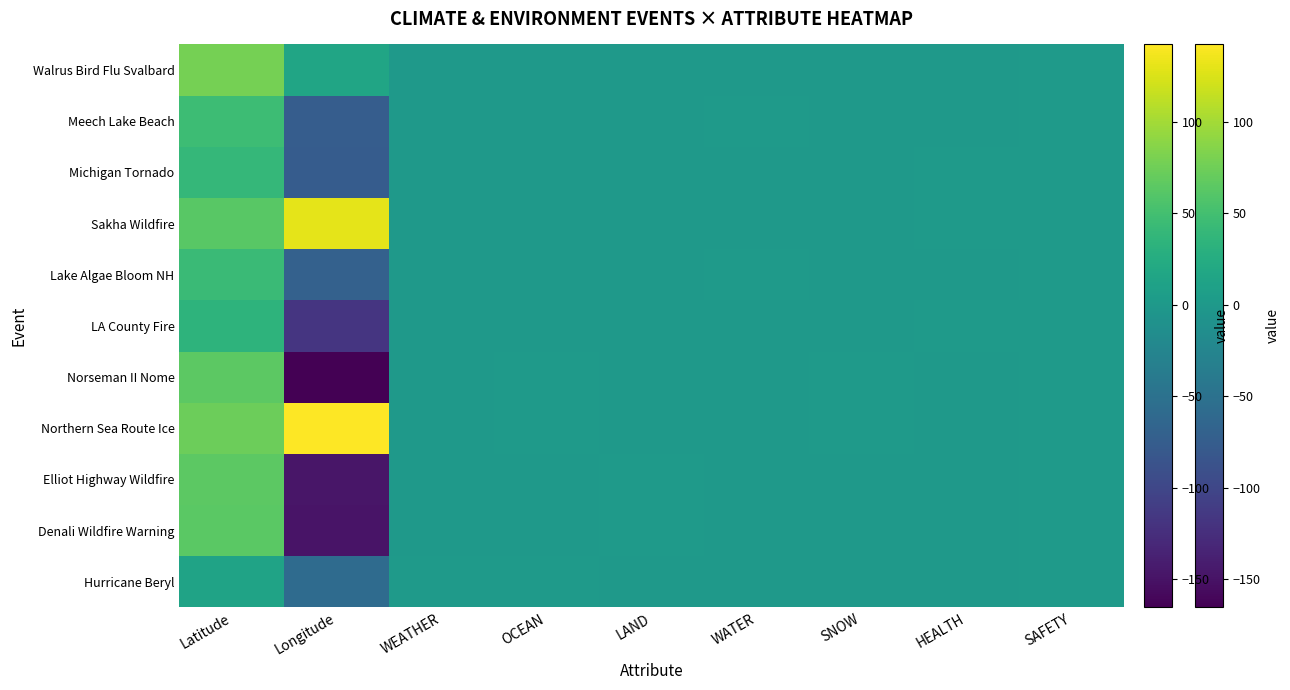

Reading left to right, extract all data points from this chart.

Hurricane Beryl: Latitude=13.1	Longitude=-59.6	WEATHER=1.0	OCEAN=1.0	LAND=0.0	WATER=0.0	SNOW=0.0	HEALTH=0.0	SAFETY=1.0
Denali Wildfire Warning: Latitude=63.7	Longitude=-148.9	WEATHER=0.0	OCEAN=0.0	LAND=1.0	WATER=0.0	SNOW=0.0	HEALTH=0.0	SAFETY=1.0
Elliot Highway Wildfire: Latitude=64.8	Longitude=-147.7	WEATHER=0.0	OCEAN=0.0	LAND=1.0	WATER=0.0	SNOW=0.0	HEALTH=0.0	SAFETY=1.0
Northern Sea Route Ice: Latitude=73.4	Longitude=142.2	WEATHER=0.0	OCEAN=1.0	LAND=0.0	WATER=0.0	SNOW=1.0	HEALTH=0.0	SAFETY=1.0
Norseman II Nome: Latitude=64.5	Longitude=-165.4	WEATHER=0.0	OCEAN=1.0	LAND=0.0	WATER=0.0	SNOW=1.0	HEALTH=0.0	SAFETY=1.0
LA County Fire: Latitude=34.1	Longitude=-118.2	WEATHER=0.0	OCEAN=0.0	LAND=0.0	WATER=0.0	SNOW=0.0	HEALTH=1.0	SAFETY=1.0
Lake Algae Bloom NH: Latitude=43.7	Longitude=-71.2	WEATHER=0.0	OCEAN=0.0	LAND=0.0	WATER=1.0	SNOW=0.0	HEALTH=0.0	SAFETY=1.0
Sakha Wildfire: Latitude=62.0	Longitude=129.7	WEATHER=0.0	OCEAN=0.0	LAND=0.0	WATER=0.0	SNOW=0.0	HEALTH=1.0	SAFETY=1.0
Michigan Tornado: Latitude=39.3	Longitude=-76.6	WEATHER=0.0	OCEAN=0.0	LAND=0.0	WATER=0.0	SNOW=0.0	HEALTH=1.0	SAFETY=1.0
Meech Lake Beach: Latitude=45.5	Longitude=-75.7	WEATHER=0.0	OCEAN=0.0	LAND=0.0	WATER=1.0	SNOW=0.0	HEALTH=0.0	SAFETY=1.0
Walrus Bird Flu Svalbard: Latitude=78.2	Longitude=15.6	WEATHER=0.0	OCEAN=0.0	LAND=0.0	WATER=0.0	SNOW=0.0	HEALTH=0.0	SAFETY=1.0